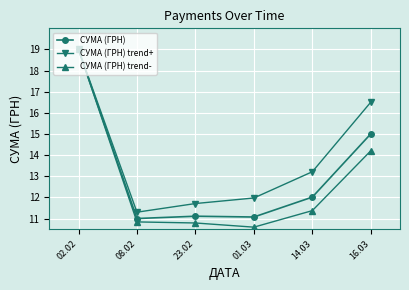

The value of СУМА (ГРН) trend- at 01.03 is 14.1. True or false?

False